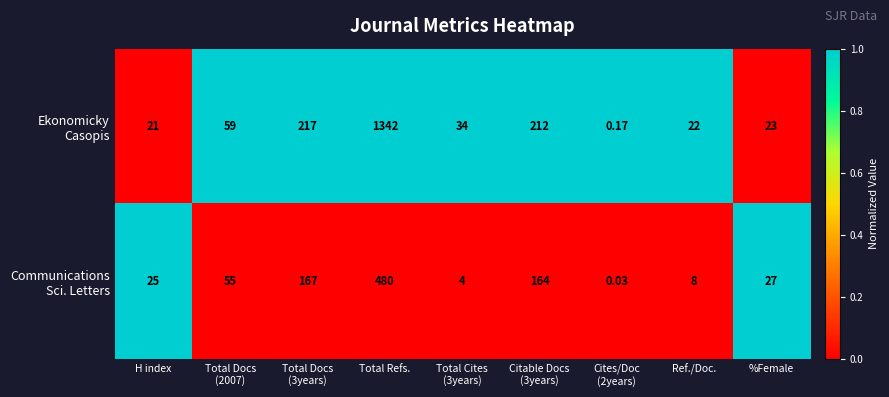

Which category has the highest value across all series?

Total Refs.